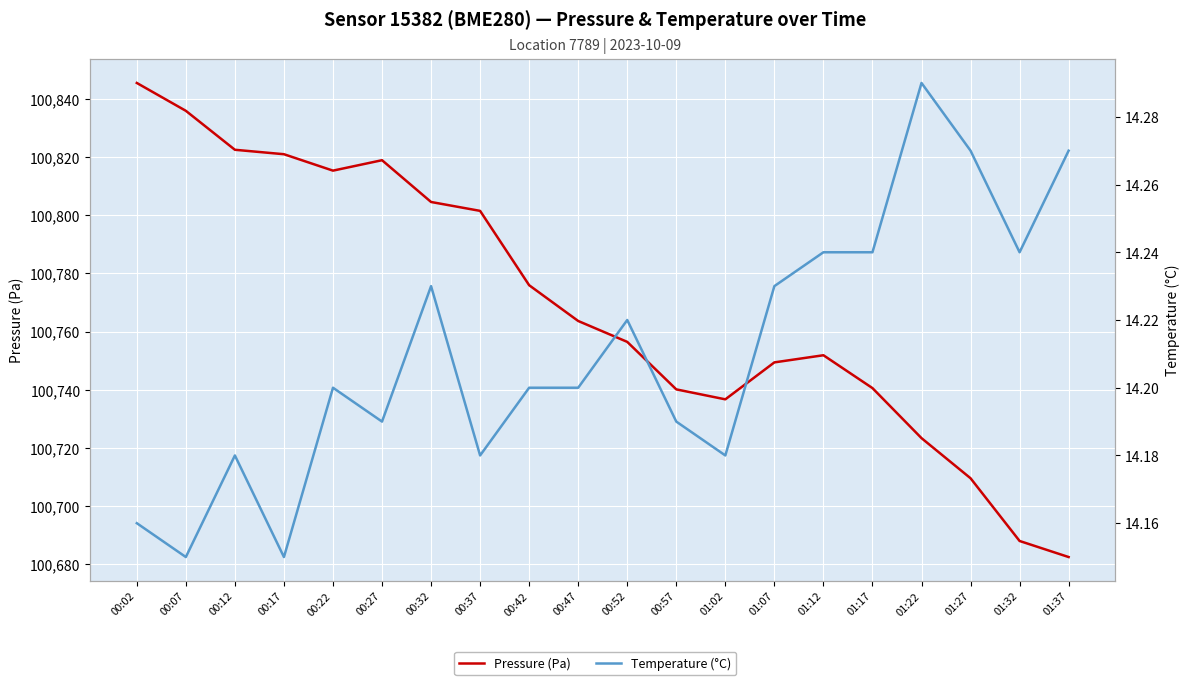

What is the maximum value for Temperature (°C)?

14.3